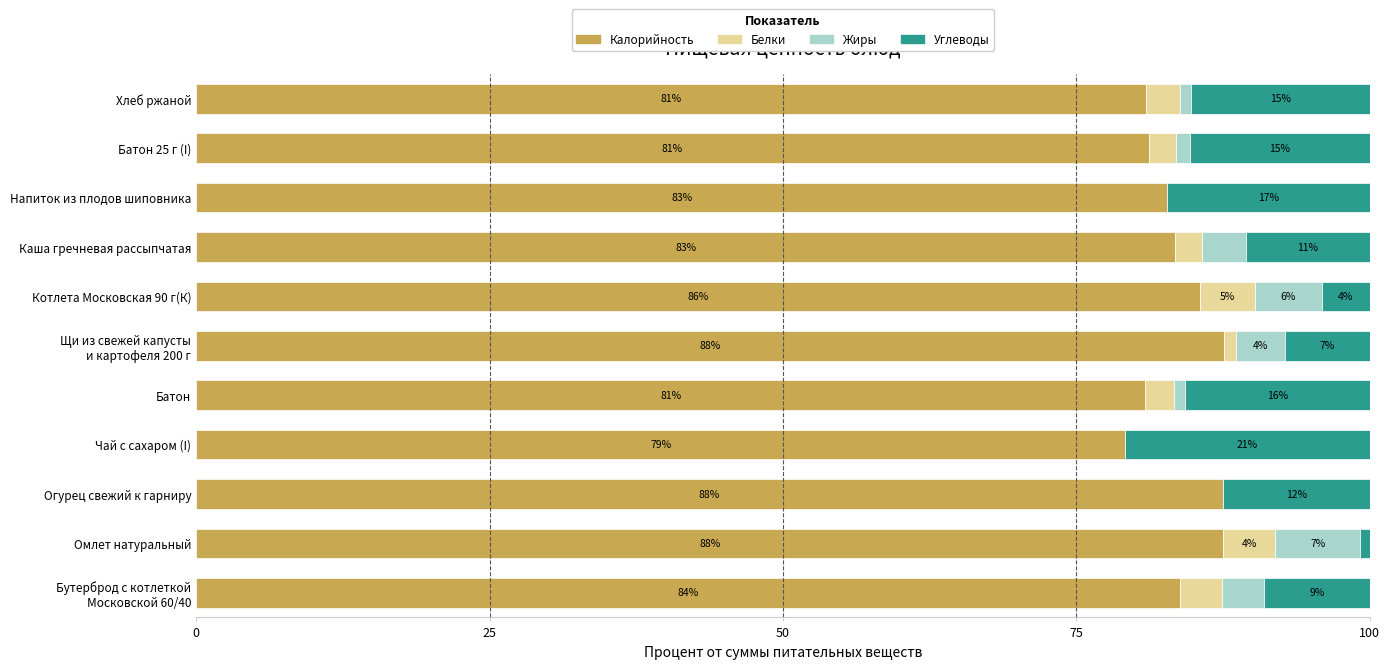

True or false: Калорийность has a value of 33.0 at Напиток из плодов шиповника.

False